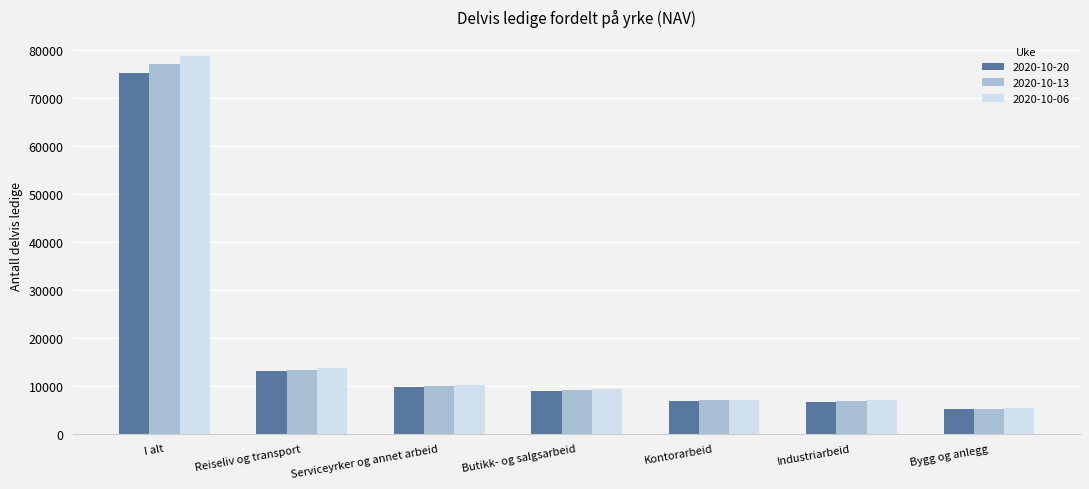

Which series has the largest range (max minus min)?

2020-10-06